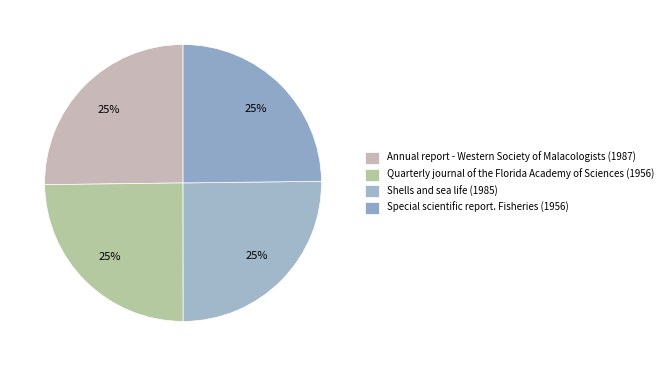

Count the number of slices in the pie.

4